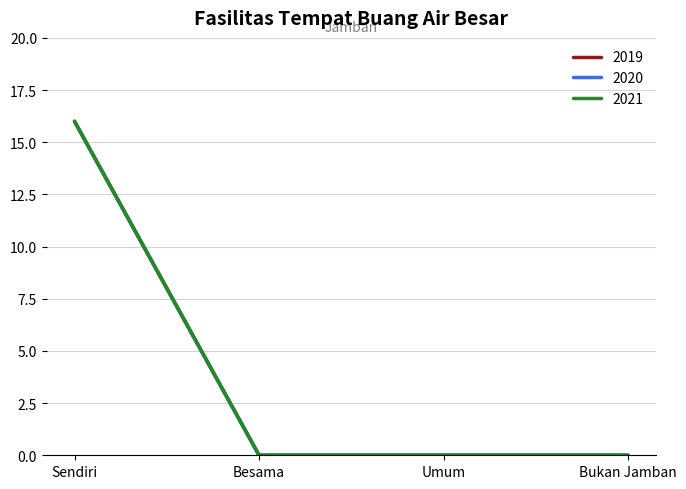

What is the sum of all 2020 values?

16